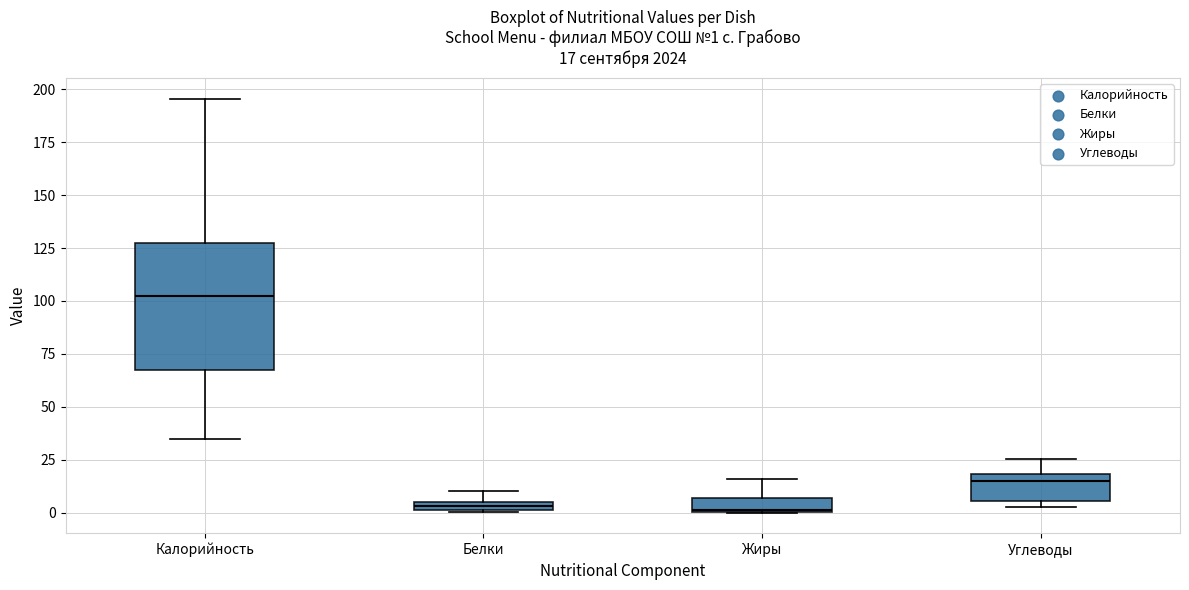

Comparing the boxes themselves (not the whiskers), which one is the tallest?

Калорийность